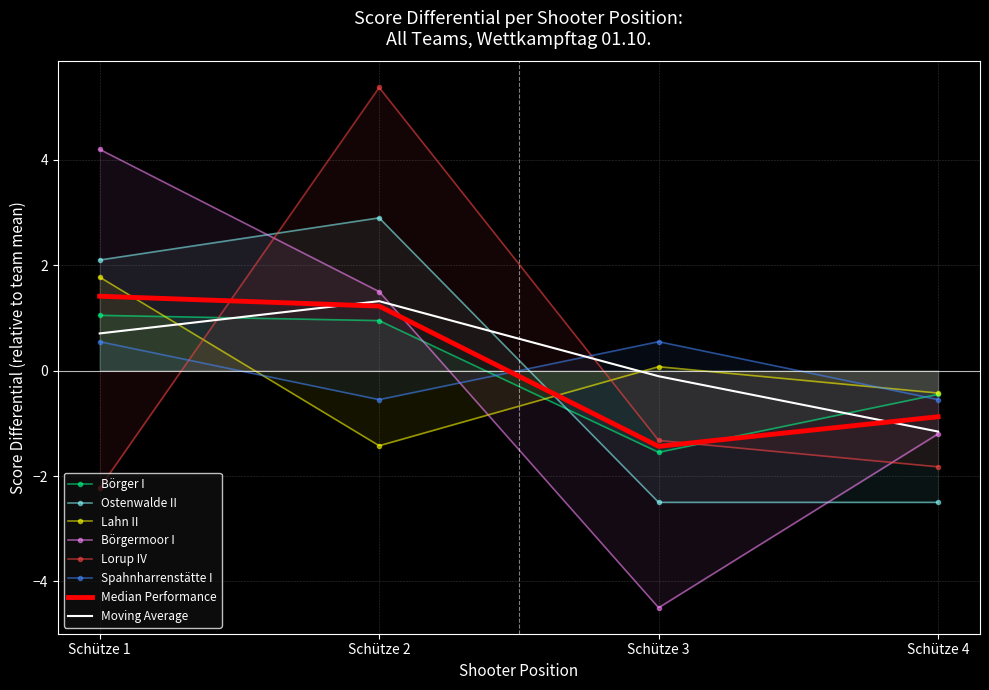

Is it true that Börgermoor I equals 4.2 at Schütze 1?

True